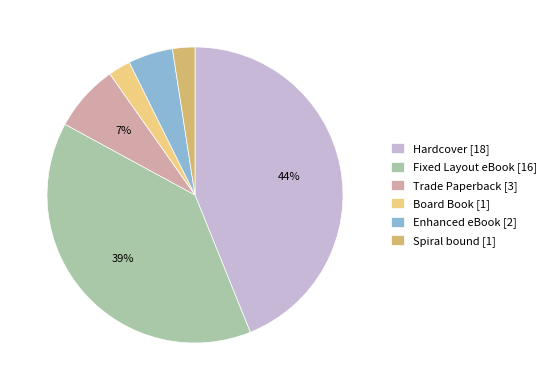

To the nearest percent, what percentage of the pie is Spiral bound?

2%